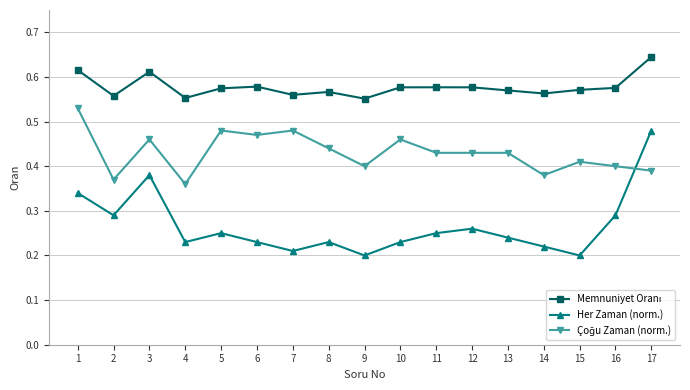

The value of Her Zaman (norm.) at 4 is 0.1. True or false?

False